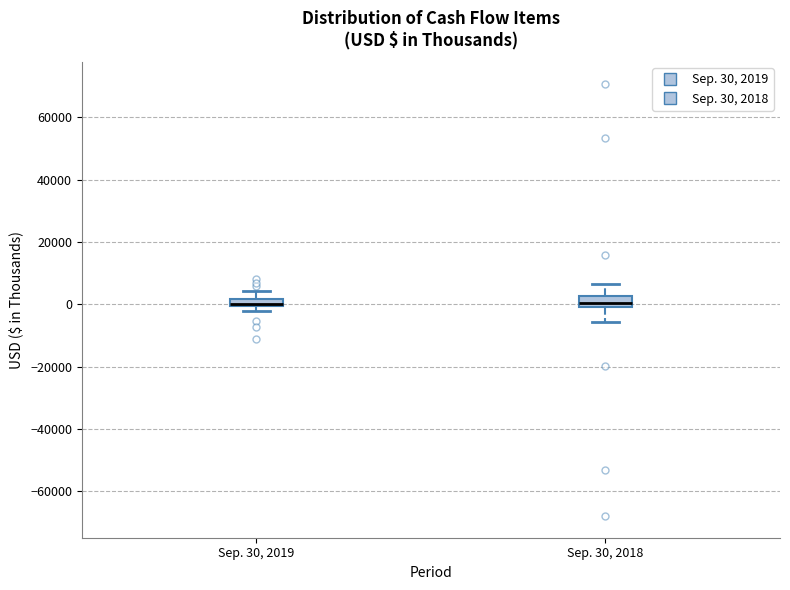

Where does the upper whisker of the box for Sep. 30, 2018 end on the y-axis? The values are not printed on the chart, so give them approximately, as read against the axis.

6000